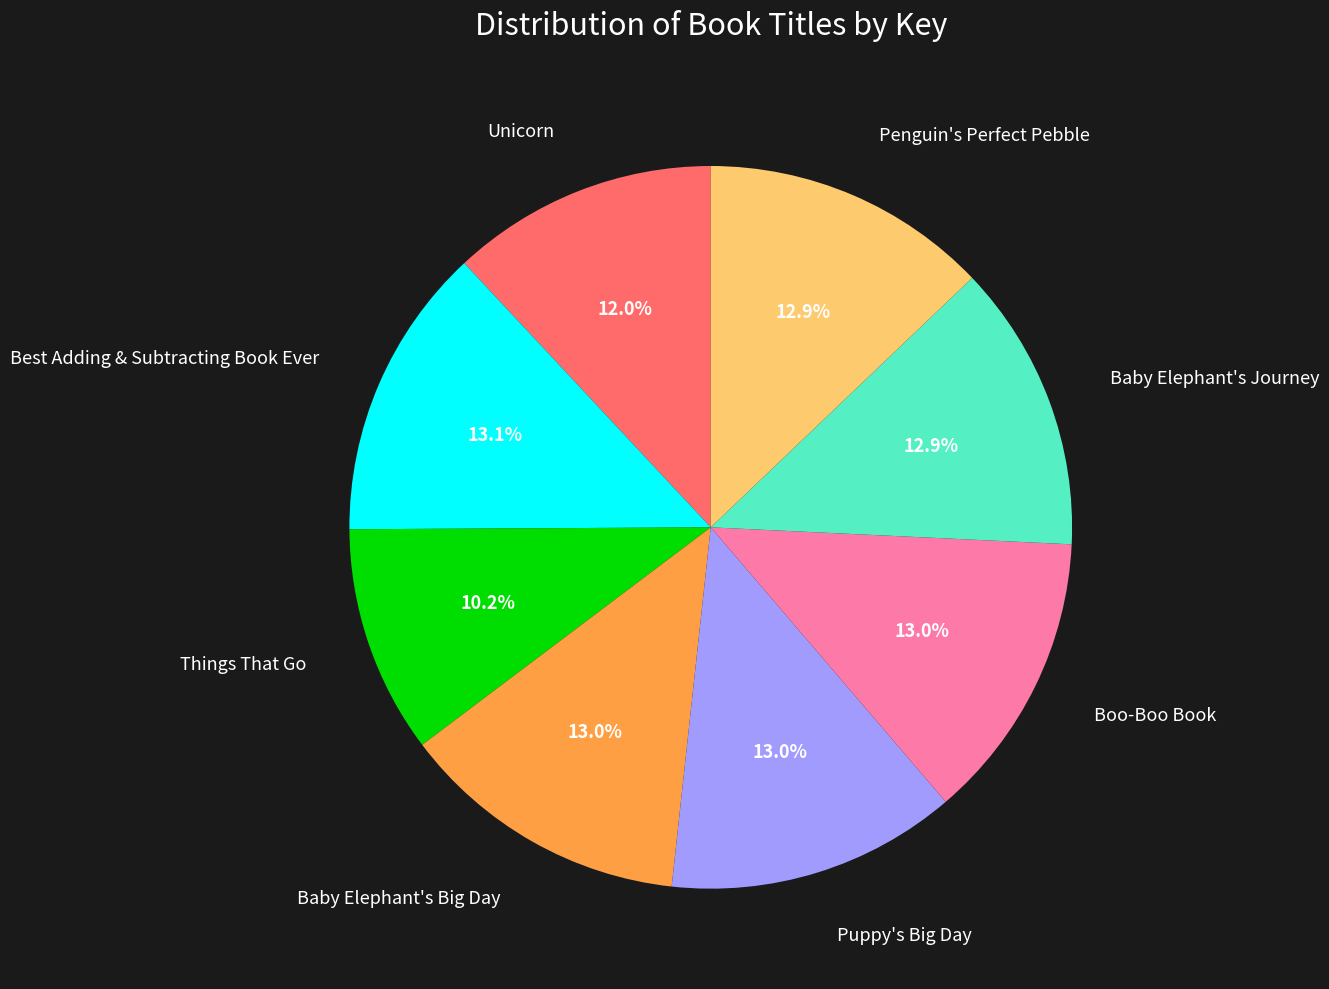

Is there any slice that represents more than half of the pie?

No